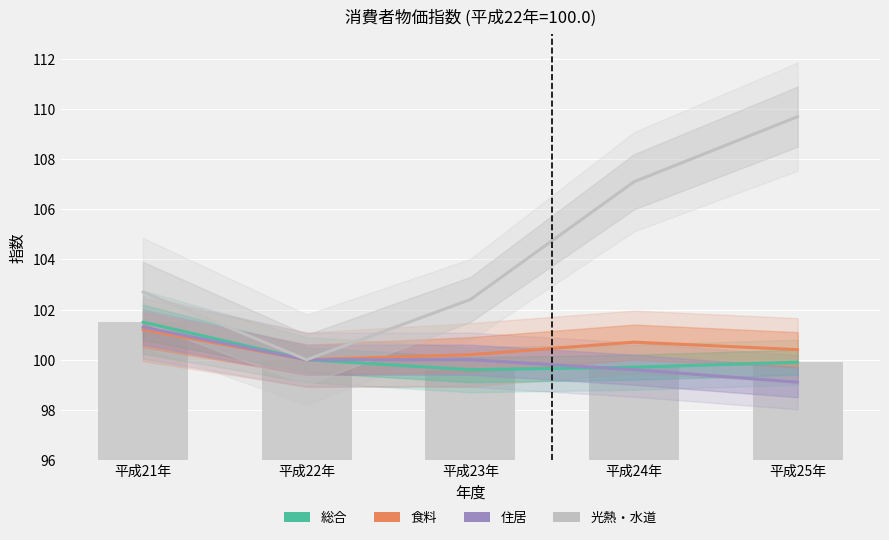

Is the value of 食料 at 平成25年 greater than the value of 住居 at 平成22年?

Yes